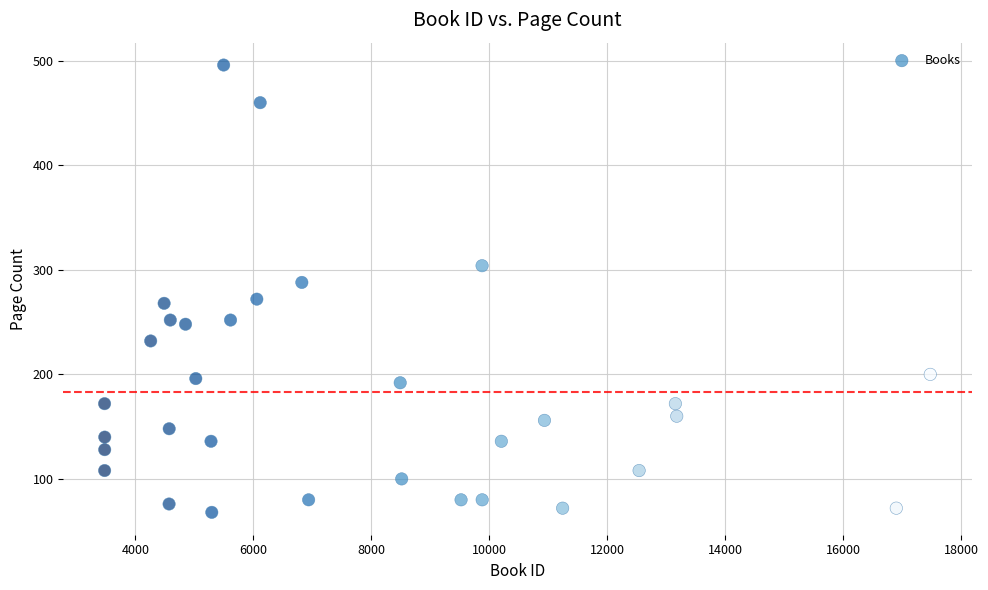

What is the range of Y values (max minus min)?

428